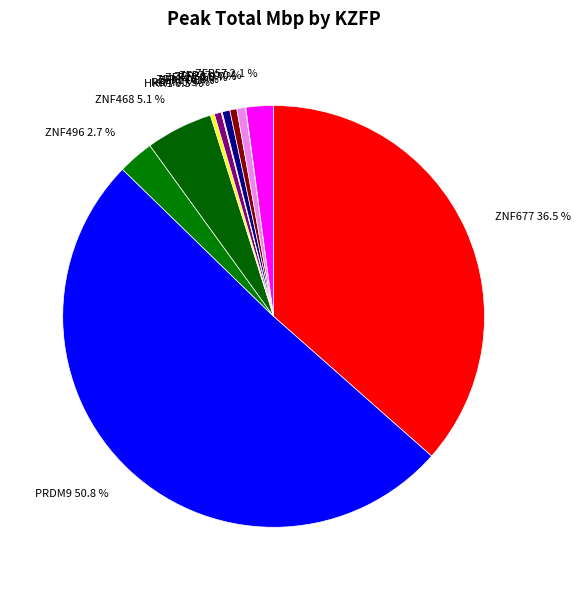

Which slice represents more than half of the pie?

PRDM9 50.8 %